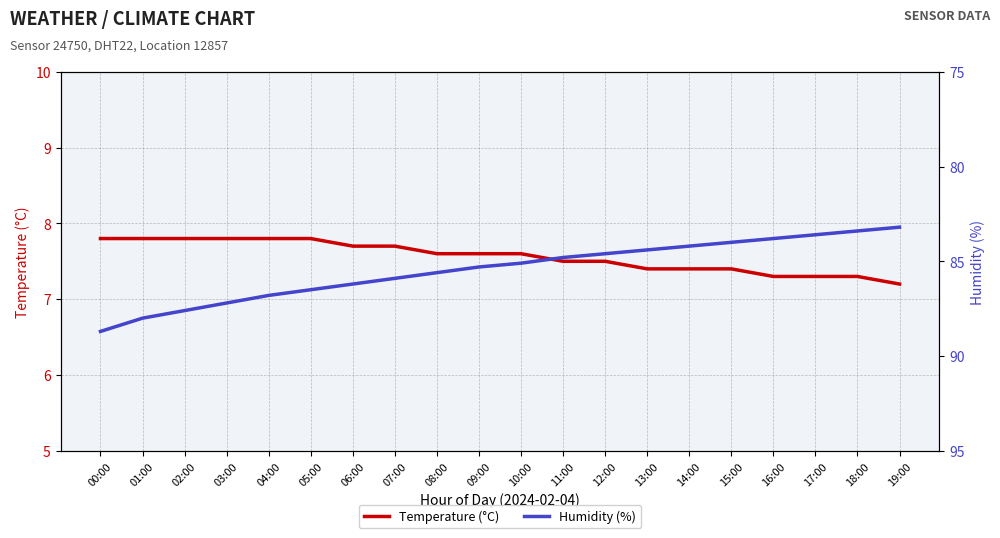

True or false: Humidity (%) and Temperature (°C) intersect in this chart.

False